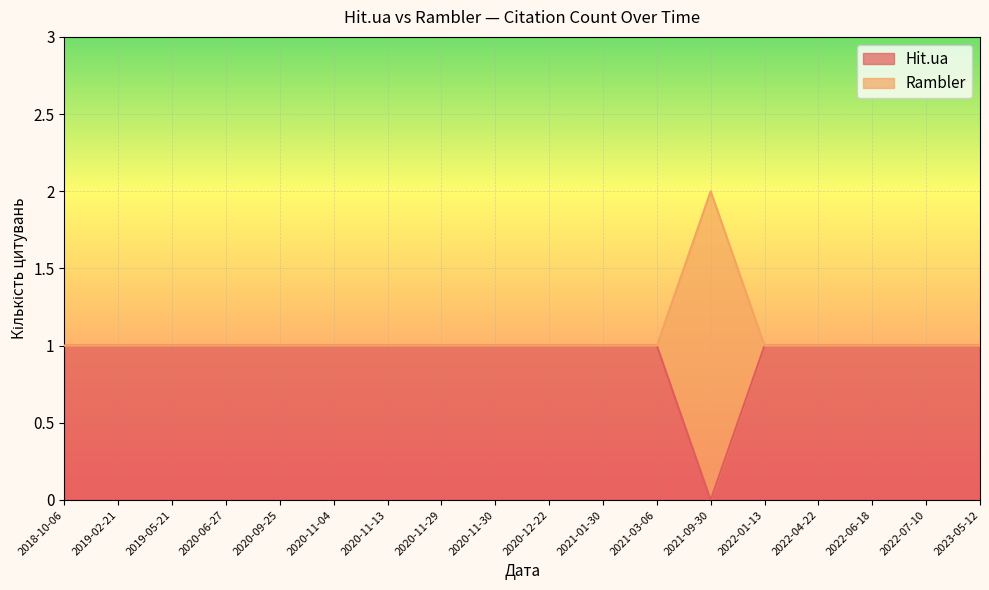

True or false: Hit.ua and Rambler intersect in this chart.

False